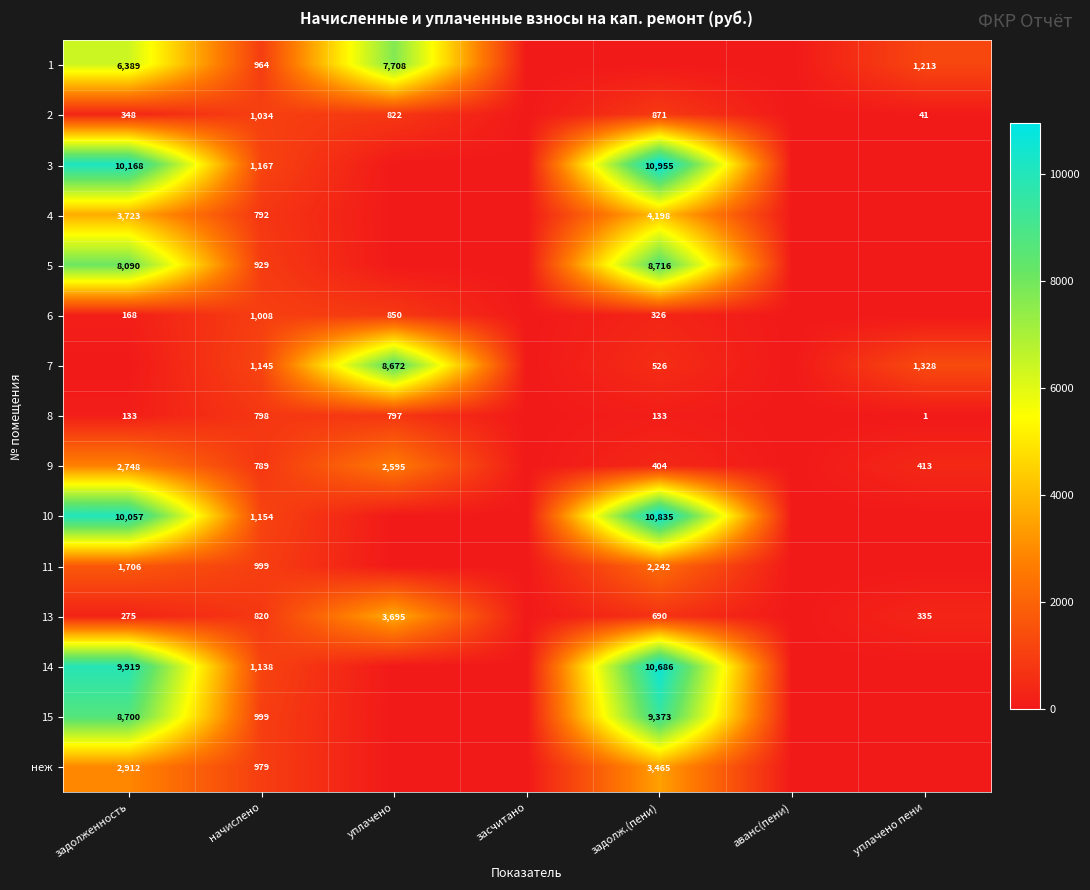

Is the value of неж at начислено greater than the value of 4 at задолж.(пени)?

No